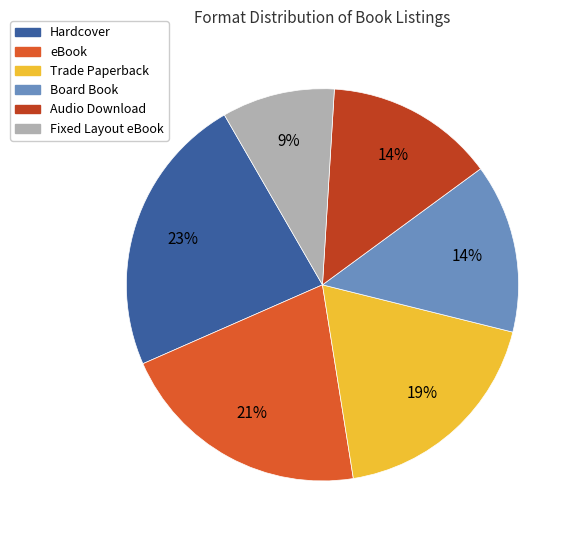

How many slices are in this pie chart?

6